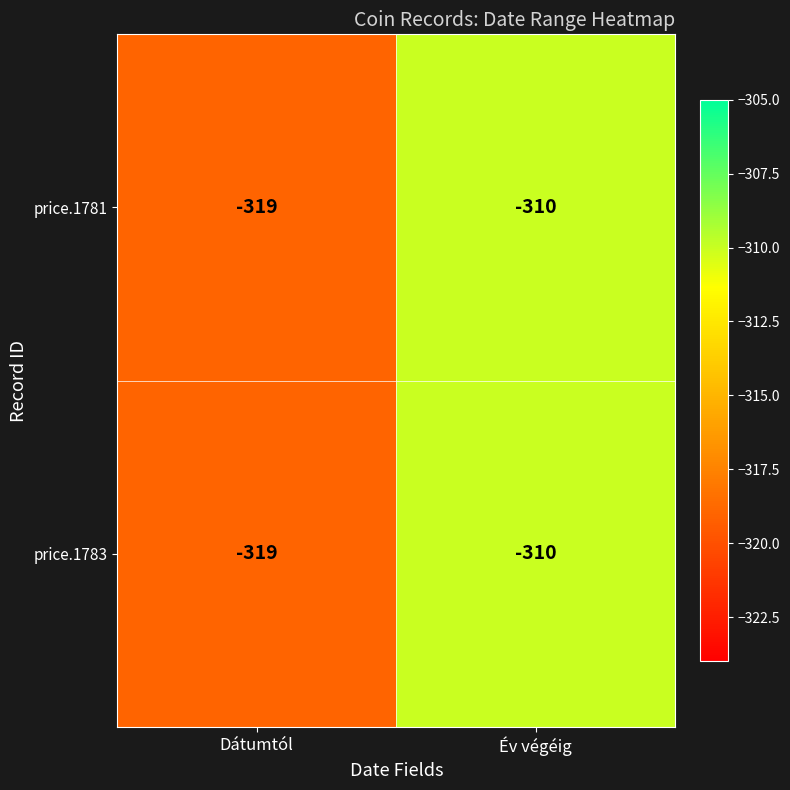

Rank the categories by price.1783 value from highest to lowest.

Év végéig, Dátumtól